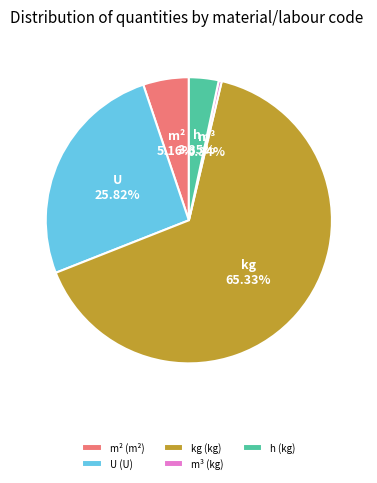

Does kg account for over 50% of the chart?

Yes